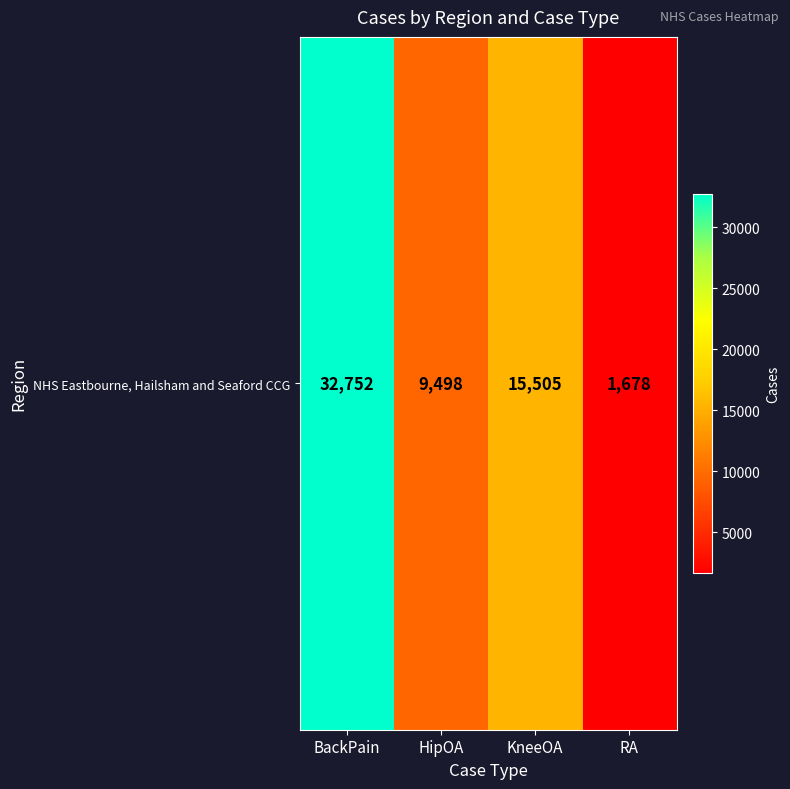

Reading left to right, list all the values displayed in this chart.

32752	9498	15505	1678